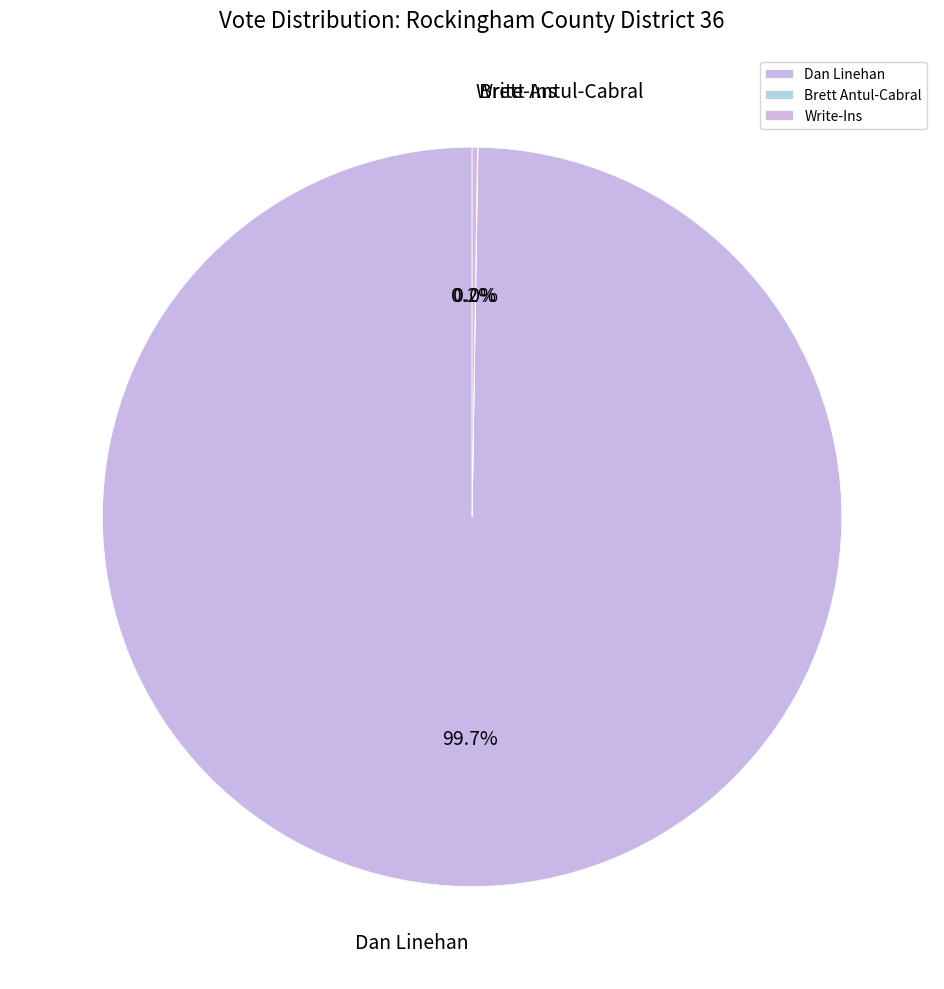

Which category accounts for the majority?

Dan Linehan